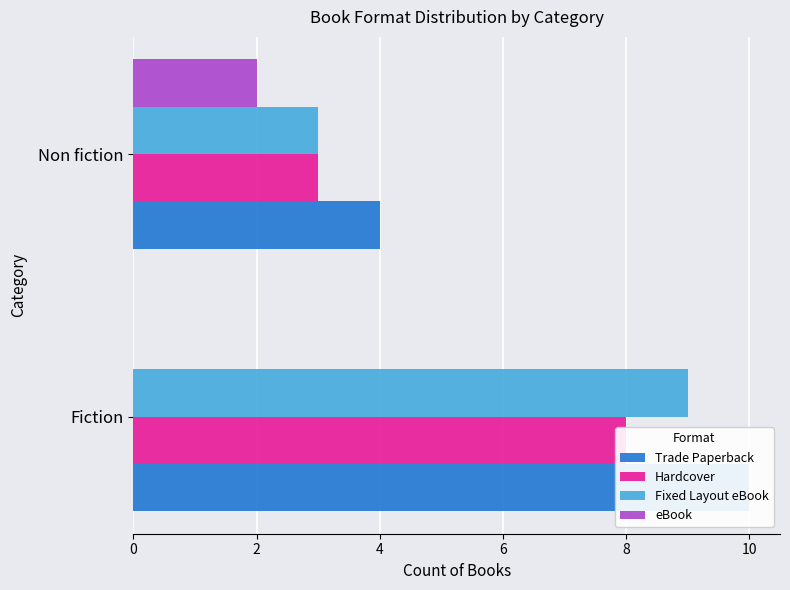

Between Fiction and Non fiction, which series saw the biggest shift?

Trade Paperback